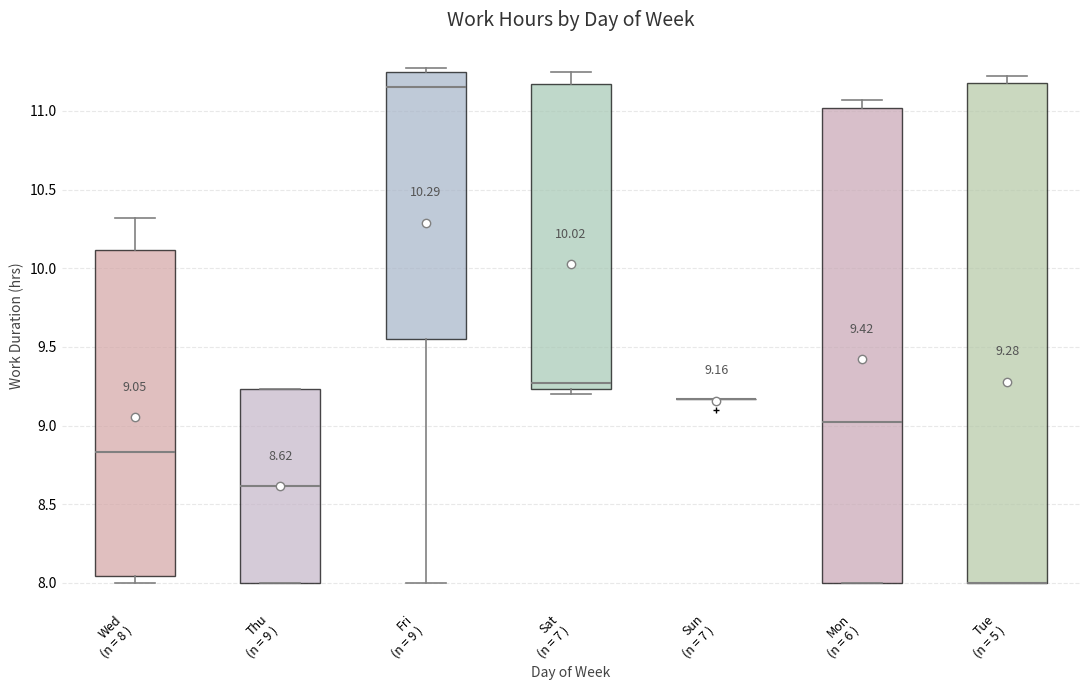

Comparing the boxes themselves (not the whiskers), which one is the tallest?

Tue (n = 5 )